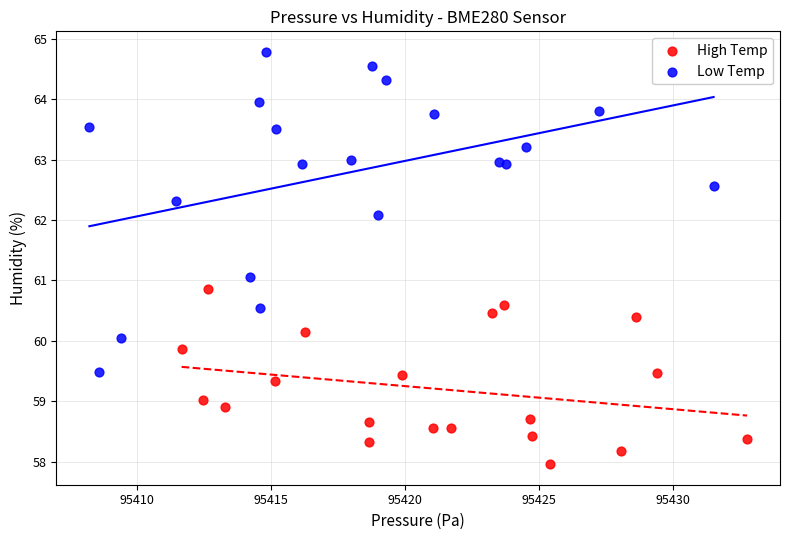

Which series has the widest spread of Y values?

Low Temp